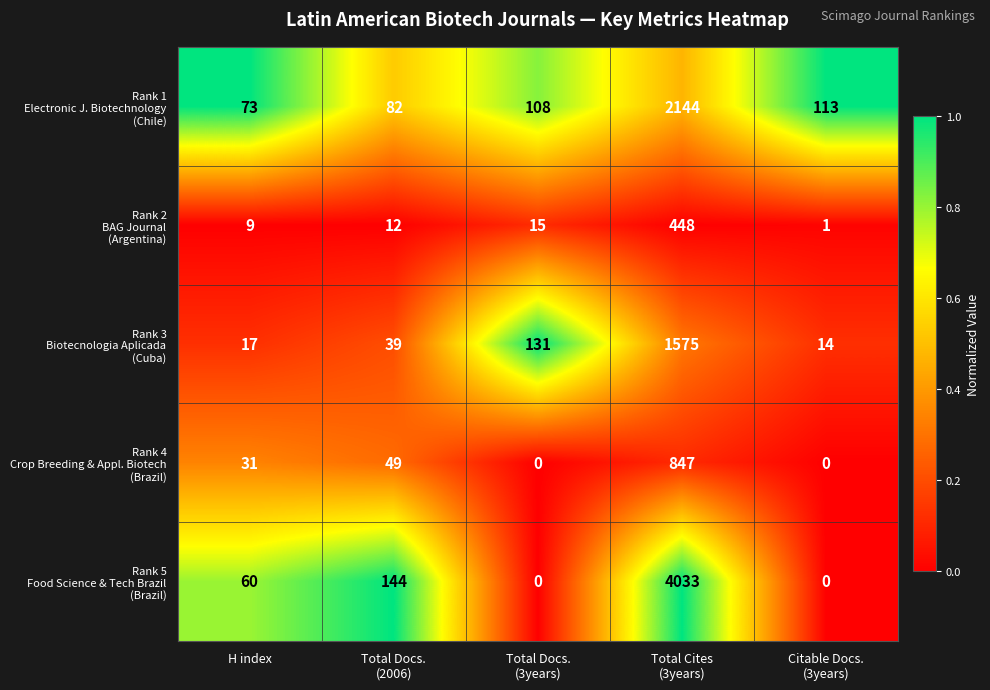

How many series are shown in this chart?

5